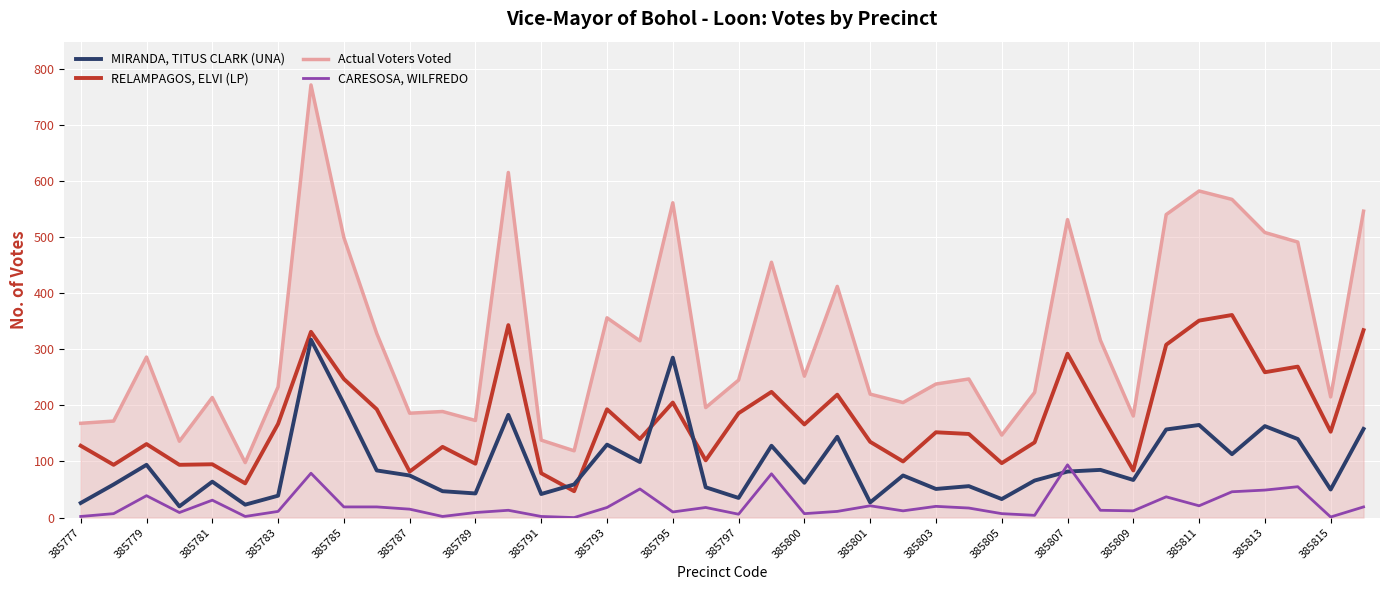

What is the minimum value for RELAMPAGOS, ELVI (LP)?

47